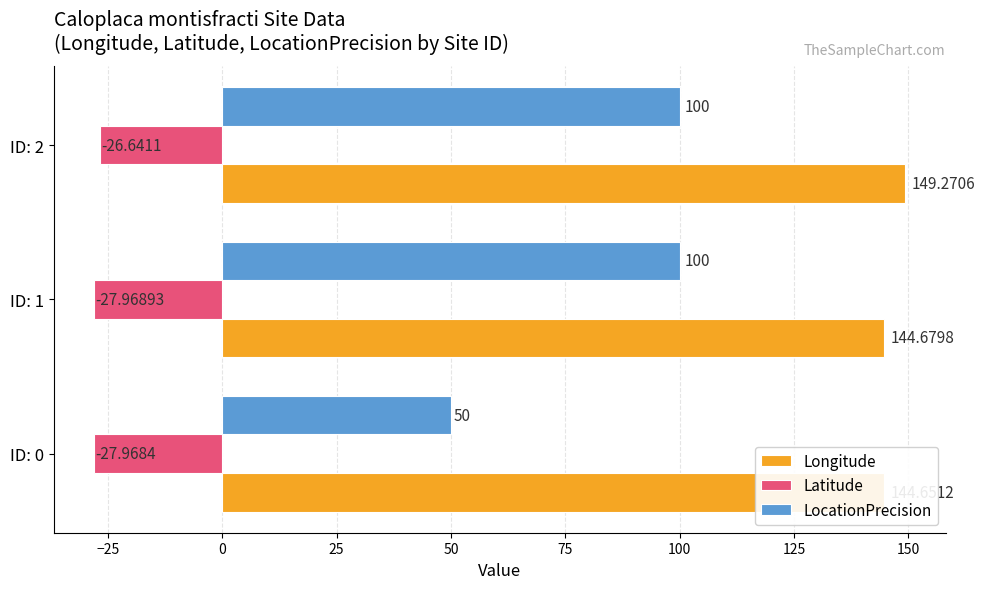

What is the sum of all LocationPrecision values?

250.0